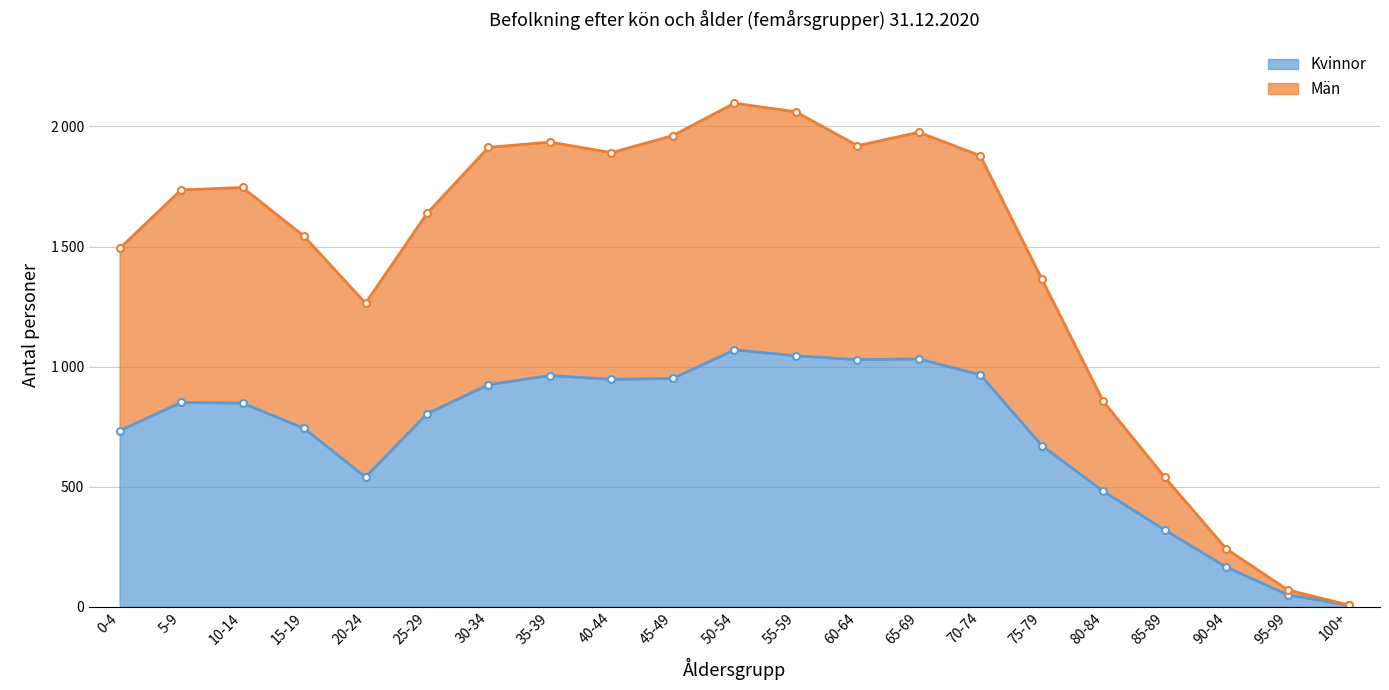

Does the chart display data point markers on the line(s)?

Yes